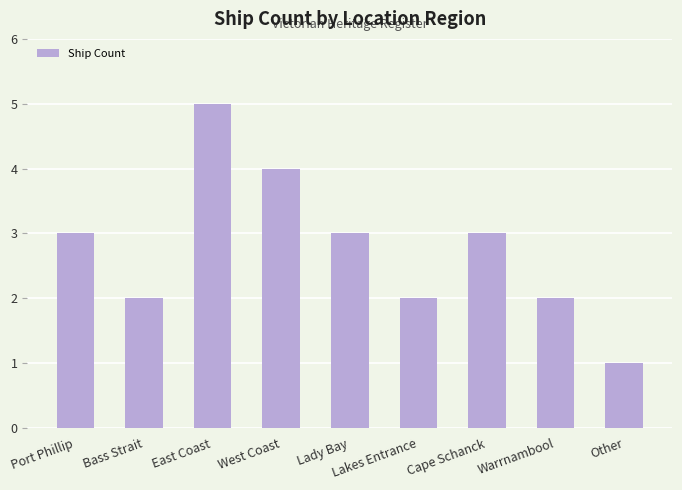

The value at Cape Schanck is 3. True or false?

True